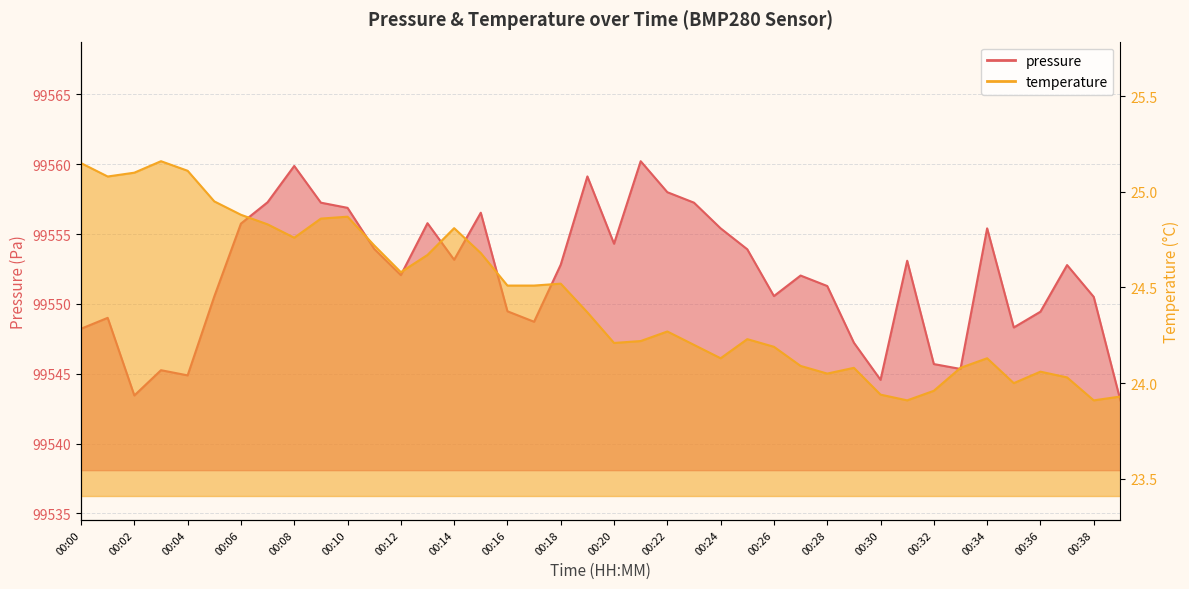

What is the difference between the temperature values at 00:03 and 00:20?

0.9